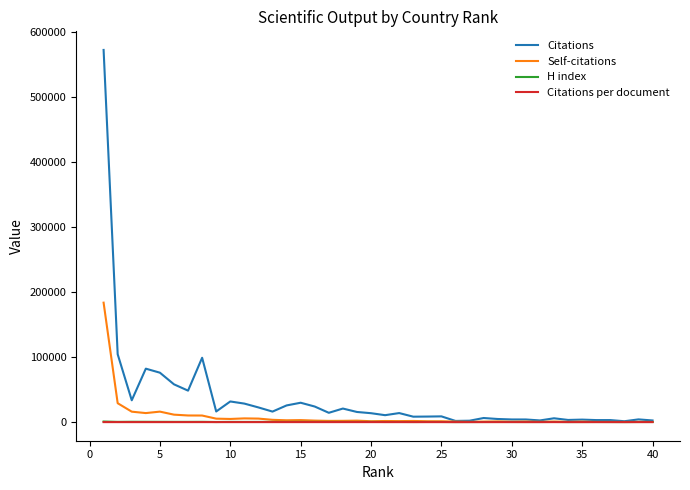

What is the difference between the maximum and minimum values in the Self-citations series?

183451